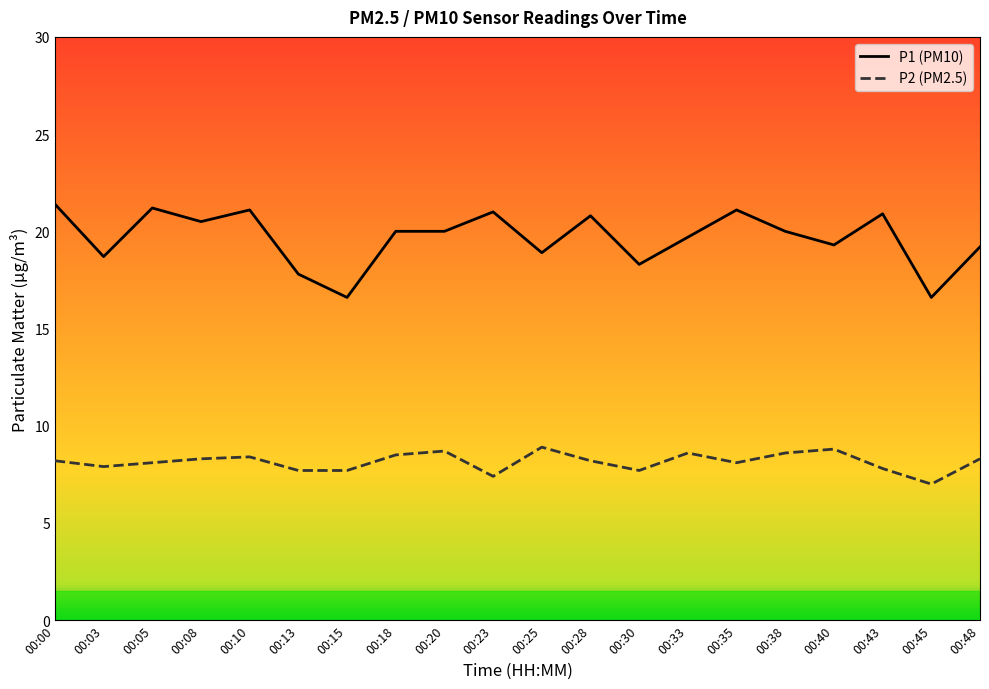

True or false: P1 (PM10) and P2 (PM2.5) intersect in this chart.

False